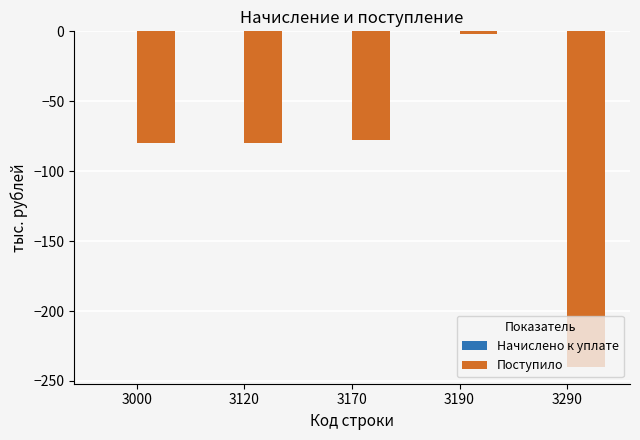

What is the value of the 2nd bar from the left?

-80